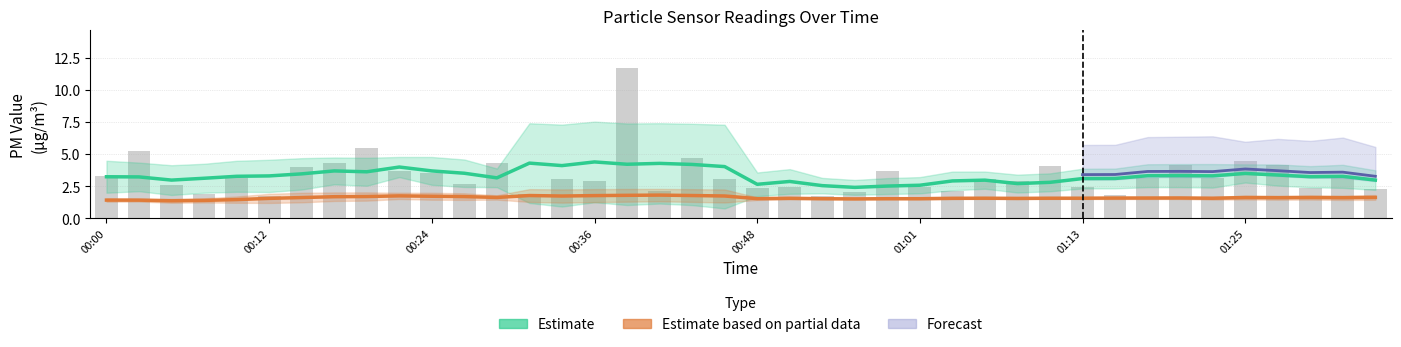

Reading right to left, what are all the values shown in this chart?

Estimate (SDS_P1): 3.0	3.3	3.2	3.4	3.5	3.3	3.3	3.3	3.1	3.1	2.8	2.7	3.0	2.9	2.6	2.5	2.4	2.5	2.9	2.6	4.0	4.2	4.3	4.2	4.4	4.1	4.3	3.1	3.5	3.7	4.0	3.6	3.7	3.5	3.3	3.3	3.1	3.0	3.2	3.2
Estimate based on partial data (SDS_P2): 1.6	1.6	1.6	1.6	1.6	1.6	1.6	1.6	1.6	1.6	1.6	1.5	1.6	1.6	1.5	1.5	1.5	1.5	1.6	1.5	1.7	1.8	1.8	1.8	1.8	1.7	1.8	1.6	1.7	1.7	1.7	1.7	1.7	1.6	1.5	1.4	1.4	1.4	1.4	1.4
SDS_P1: 2.2	3.1	2.4	4.2	4.4	3.1	4.2	3.1	1.8	2.5	4.1	2.9	3.0	2.1	2.4	3.7	2.0	1.8	2.5	2.3	3.0	4.7	2.1	11.7	2.9	3.0	1.9	4.3	2.7	3.5	3.7	5.4	4.3	4.0	1.7	3.2	1.9	2.5	5.2	3.2